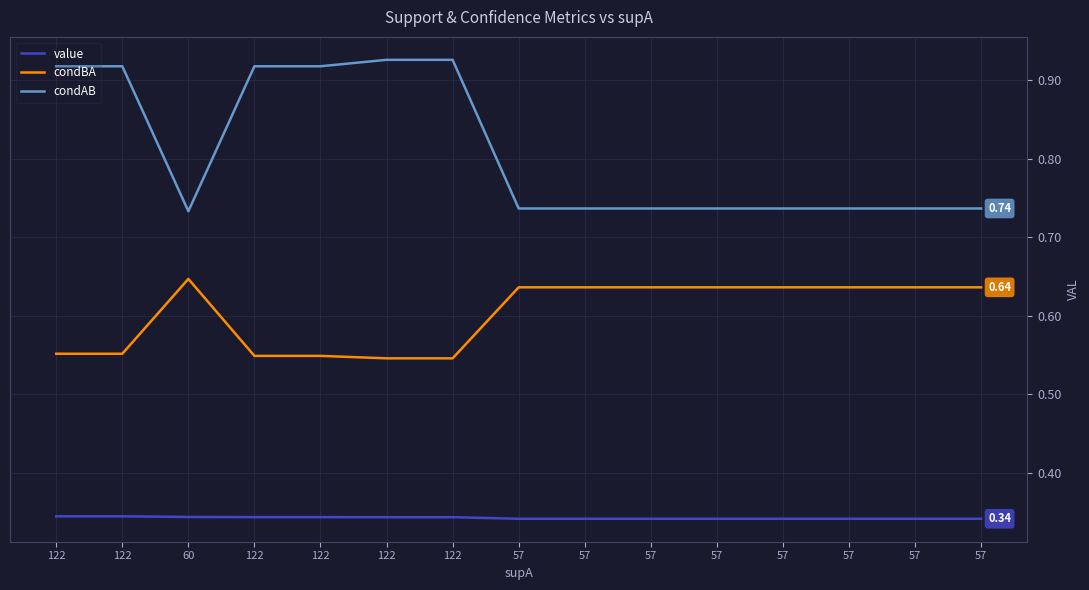

True or false: condAB and value intersect in this chart.

False